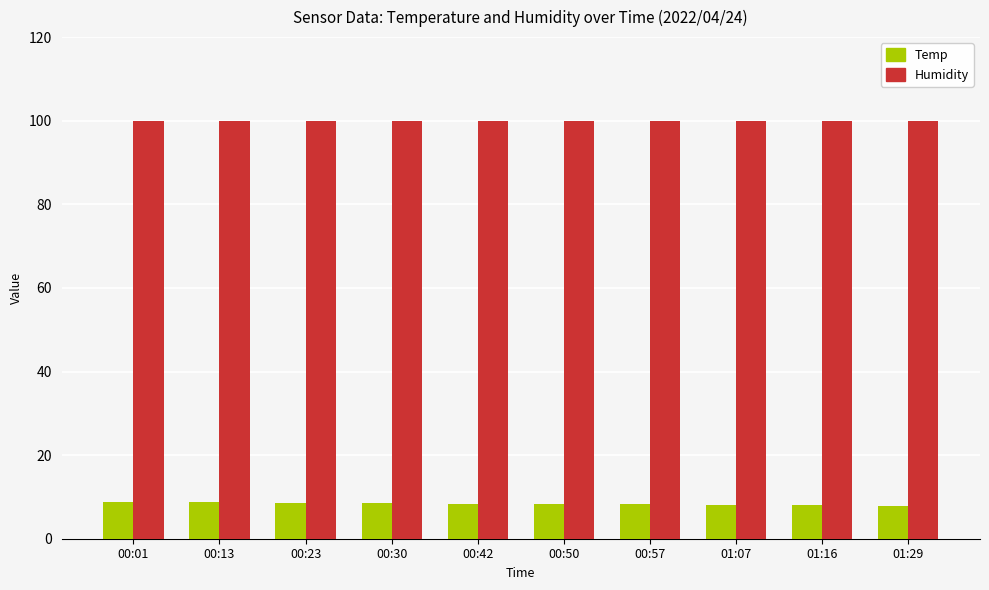

What is the label of the 9th bar from the left?

01:16